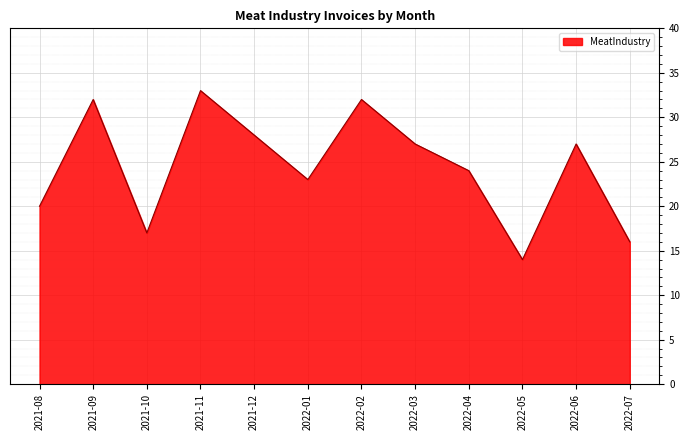

At which category does the chart reach its minimum across all series?

2022-05